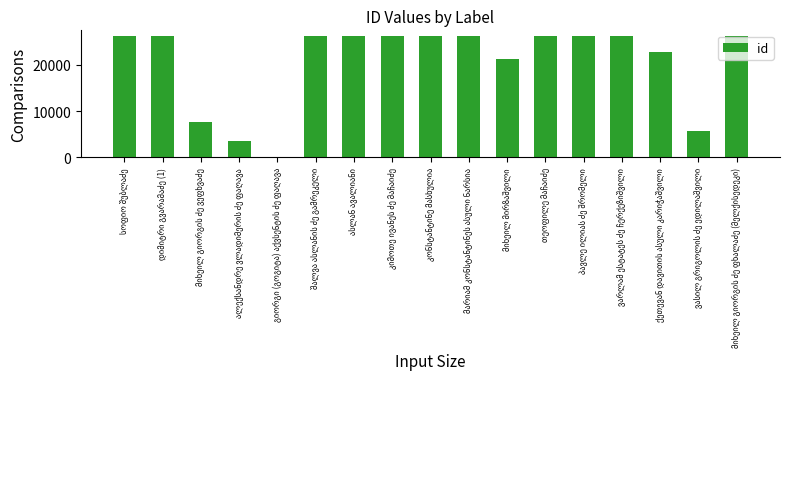

What is the maximum value shown in the chart?

26128